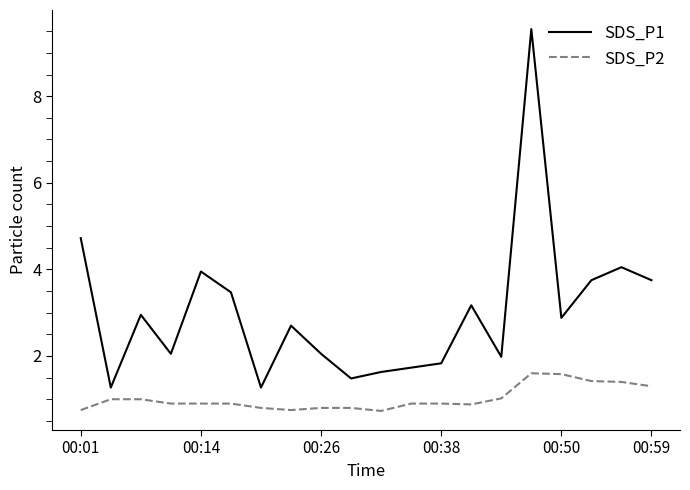

List the series in order of their peak value, highest first.

SDS_P1, SDS_P2